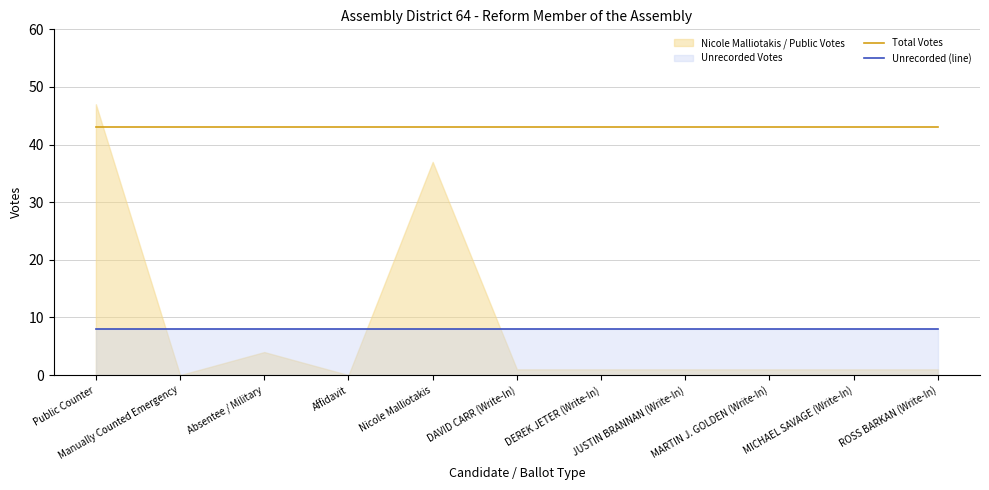

The Total Votes series shows 22 at Affidavit. True or false?

False